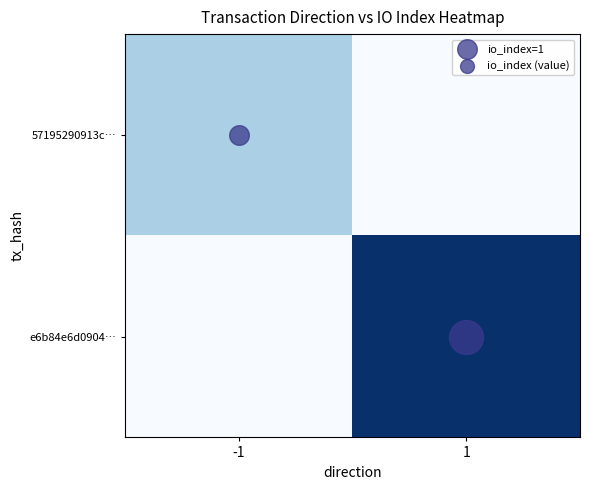

At how many categories does at least one series exceed 2?

1